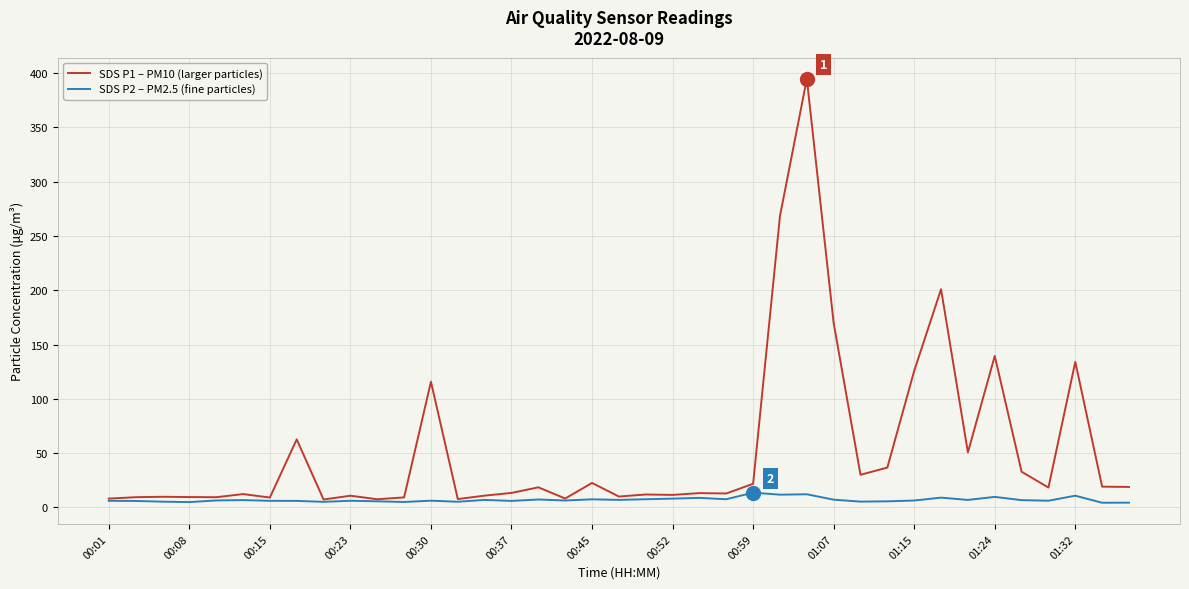

What are all the series names shown in the legend?

SDS P1 – PM10 (larger particles), SDS P2 – PM2.5 (fine particles)